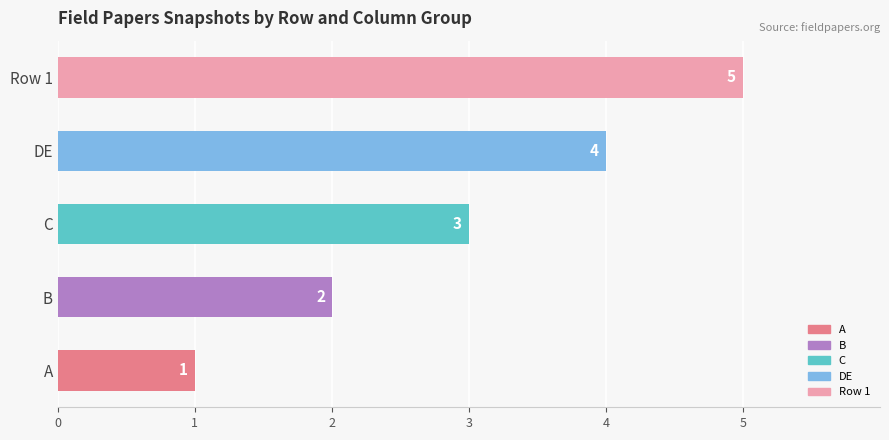

Does the chart contain stacked bars?

No